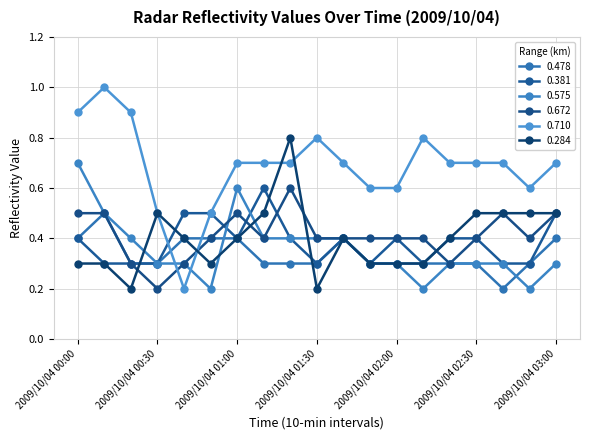

Does the chart have visible grid lines?

Yes